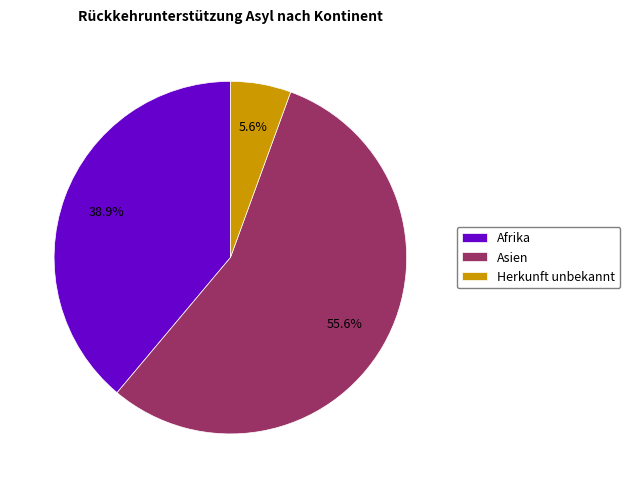

Which slice is the smallest?

Herkunft unbekannt